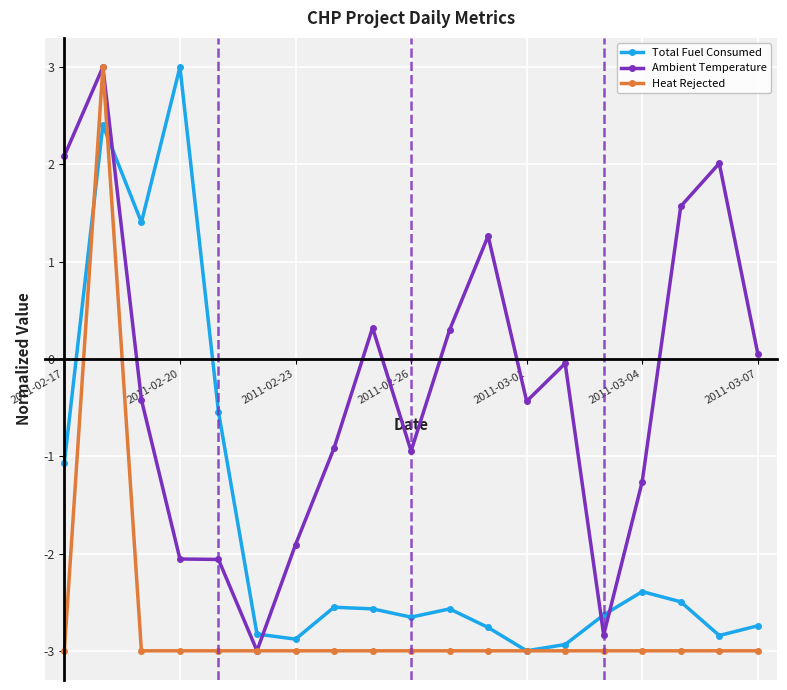

What is the minimum value for Ambient Temperature?

-3.0